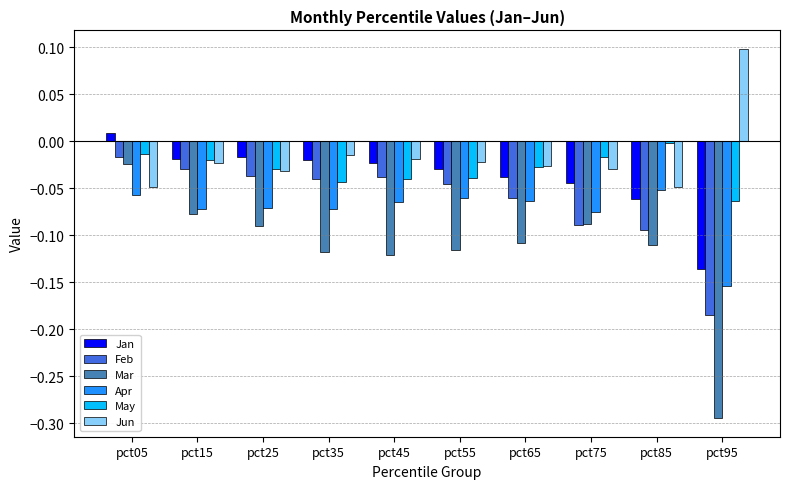

Which series has the widest spread of values?

Mar